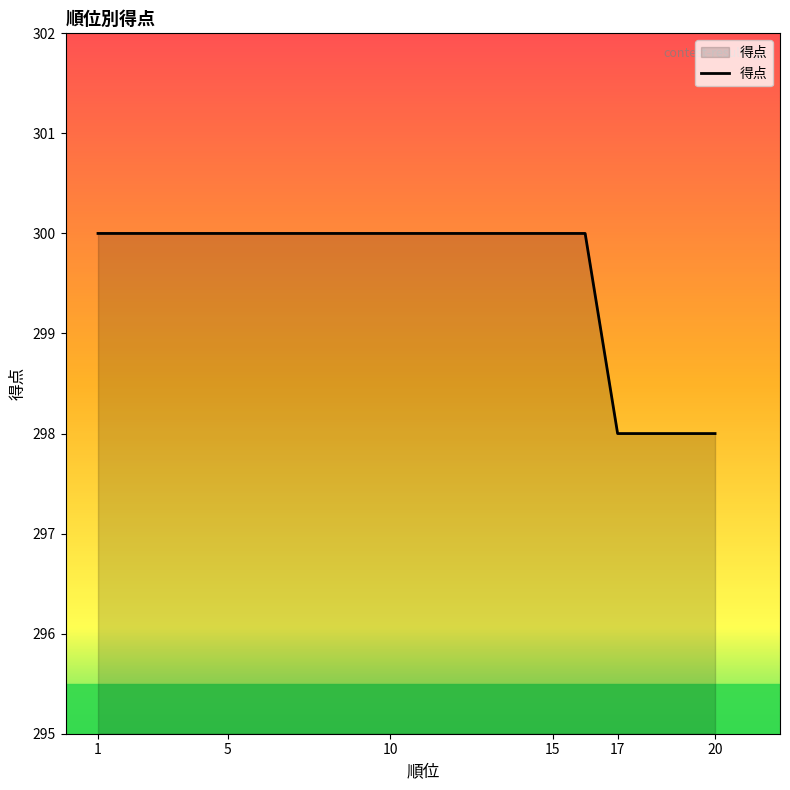

What is the minimum value shown in the chart?

298